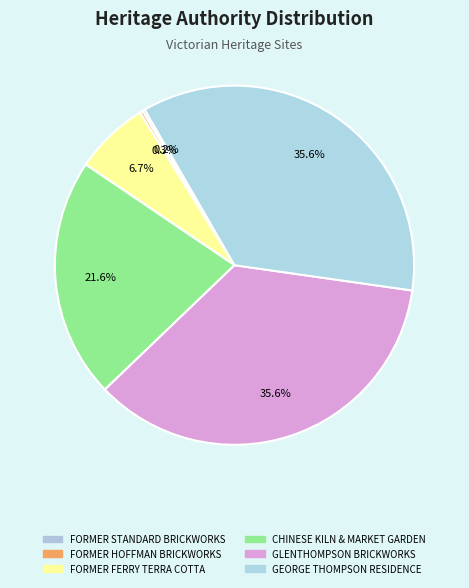

What percentage is the FORMER FERRY TERRA COTTA slice, to the nearest percent?

7%